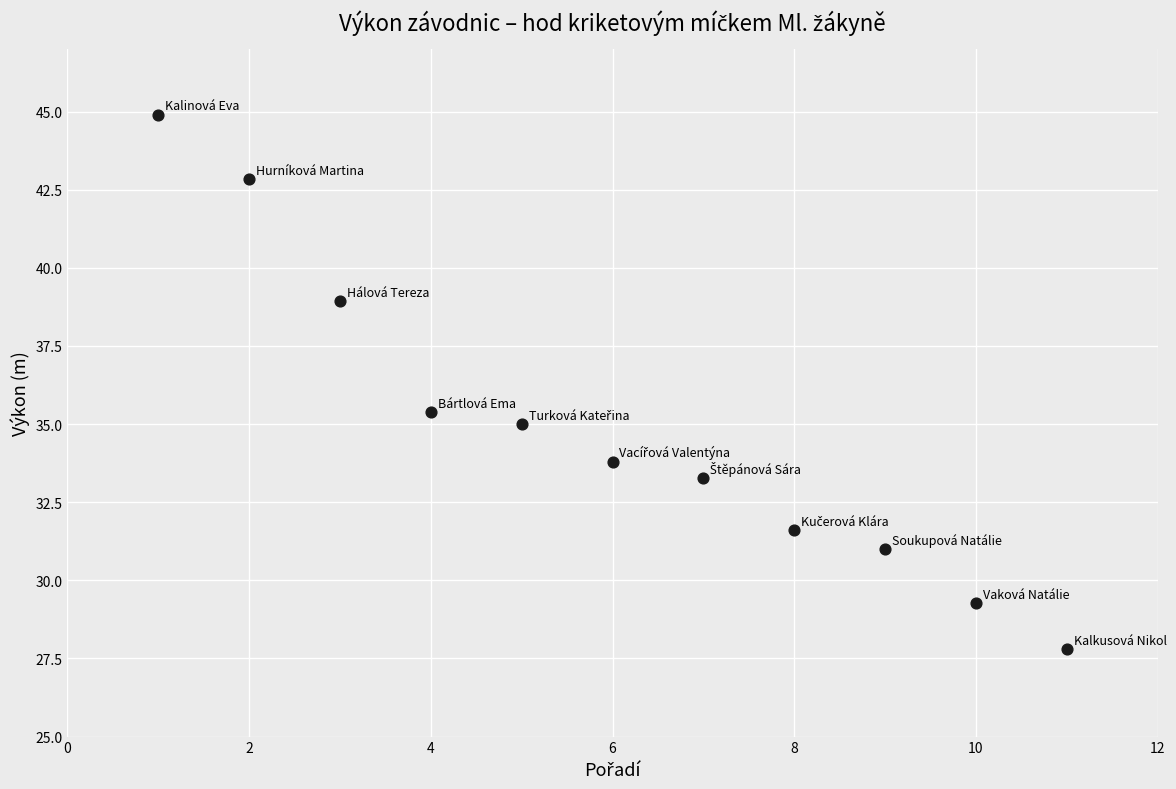

What is the average Y value?

34.9